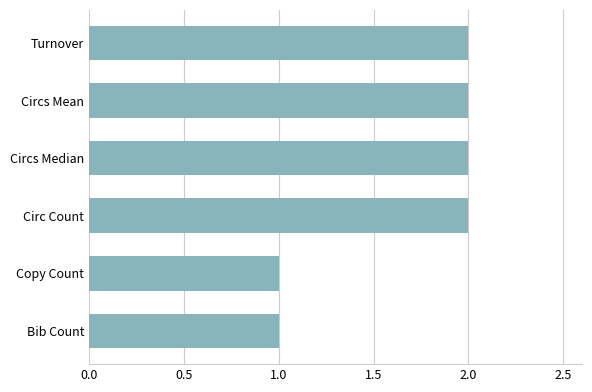

Is it true that the value at Circ Count is 3?

False